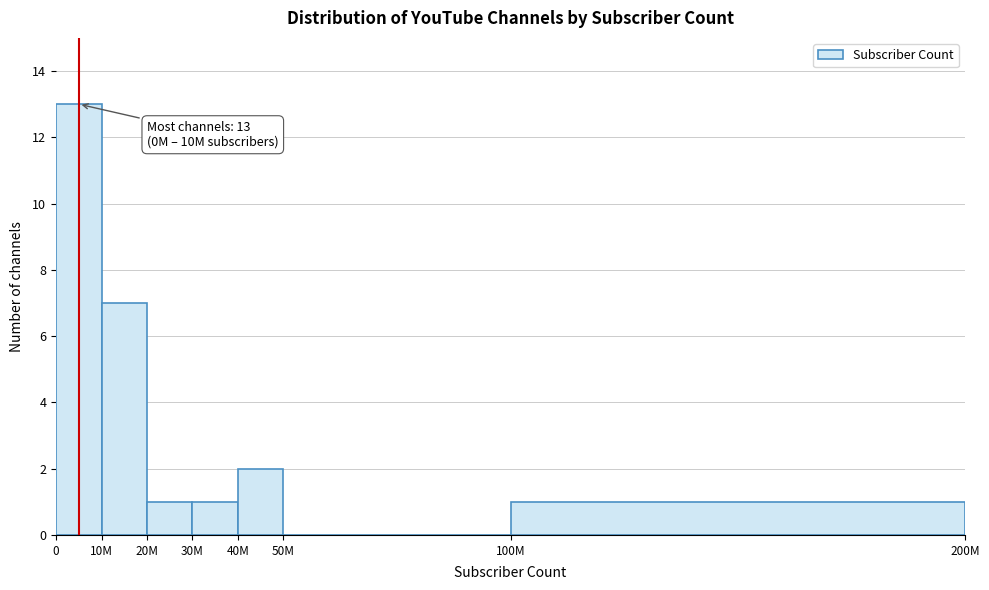

Reading left to right, what are all the values shown in this chart?

0=13	10M=7	20M=1	30M=1	40M=2	50M=0	100M=1